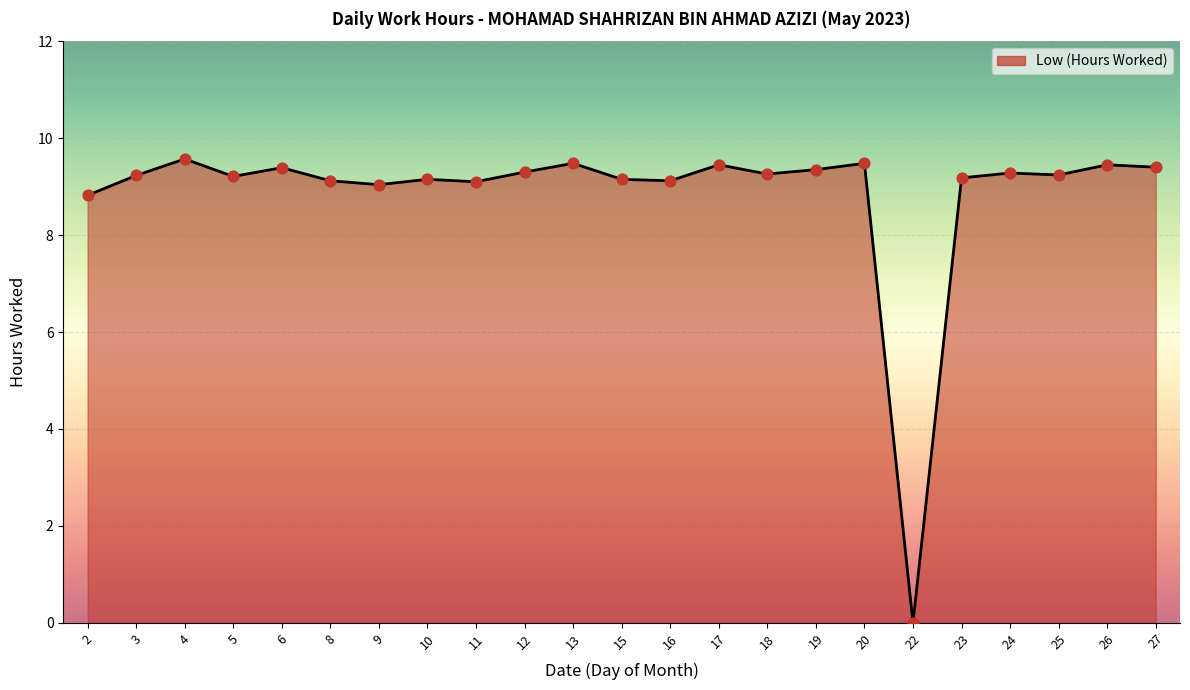

Approximately how many times larger is the value at 15 compared to 2?

1.0